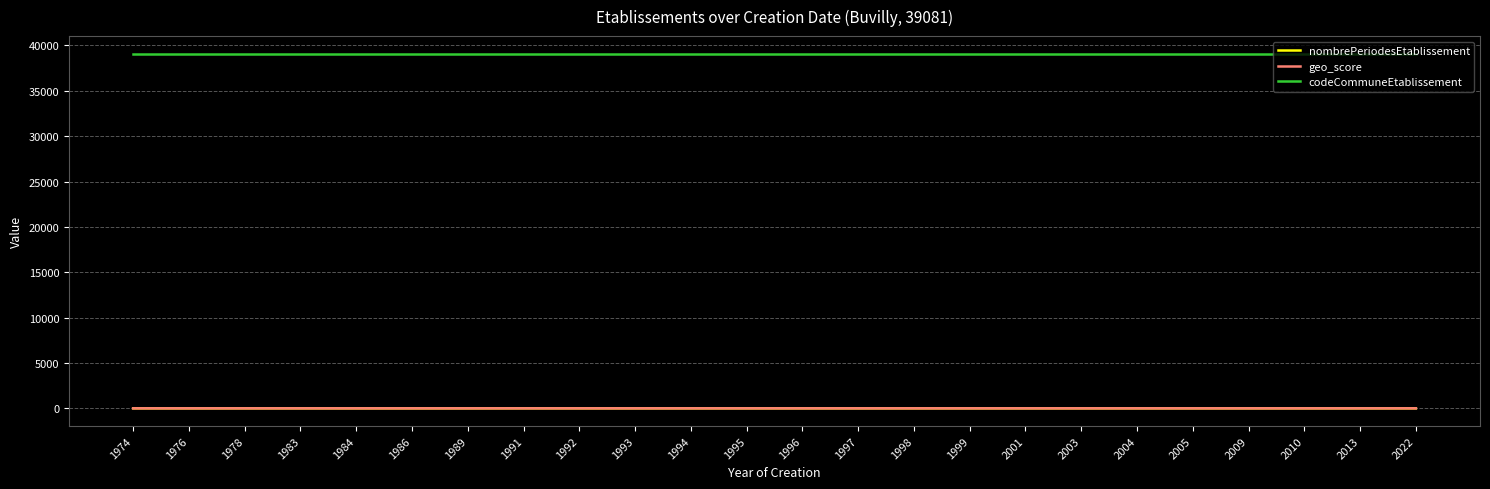

Is it true that geo_score equals 0.0 at 1997?

True